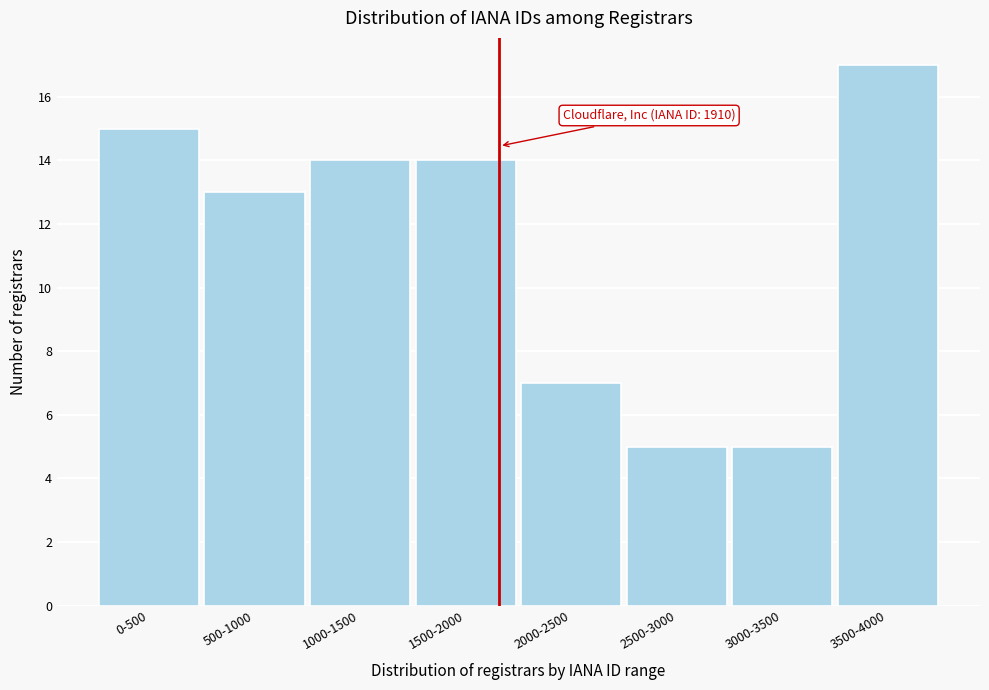

Reading left to right, list all the values displayed in this chart.

15	13	14	14	7	5	5	17